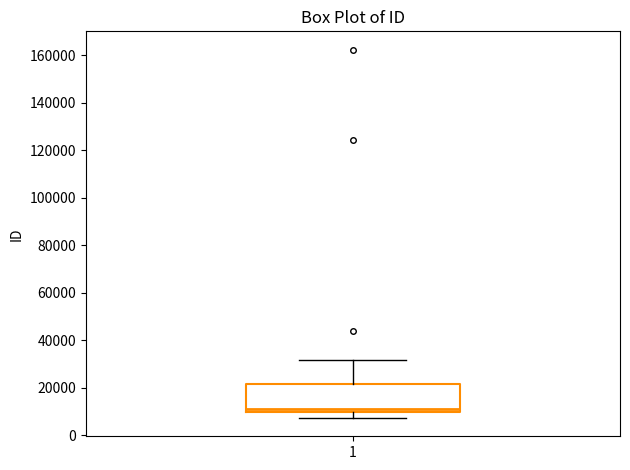

Transcribe this box plot: give where the median line is, the range the box spans, and where the two whiskers end, as read against the y-axis. The values are not printed on the chart, so give them approximately, as read against the axis.

median 10000 (just above the box's lower edge), box 10000 to 22000, whiskers 8000 to 32000